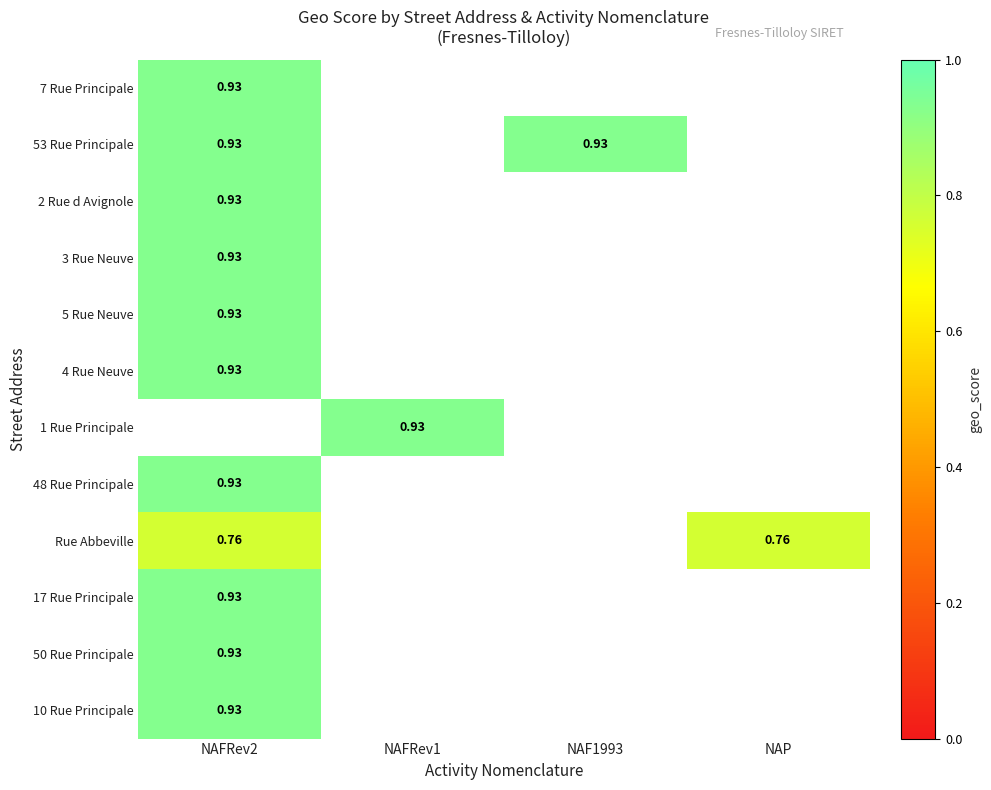

Is it true that 50 Rue Principale equals 0.9 at NAFRev2?

True